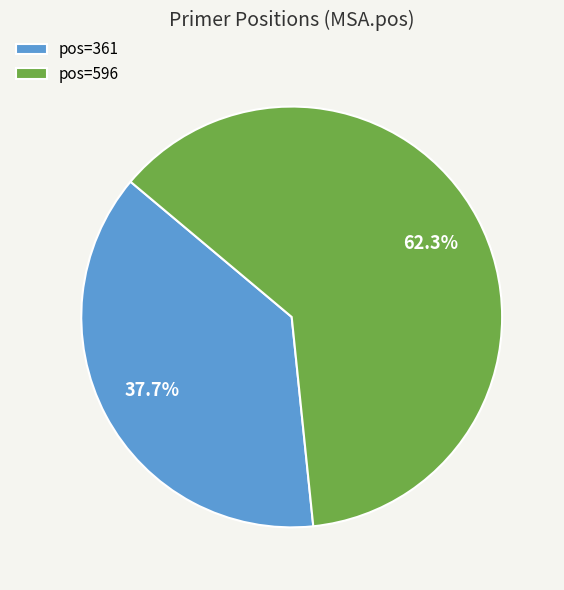

Which category has the biggest portion of the pie?

pos=596